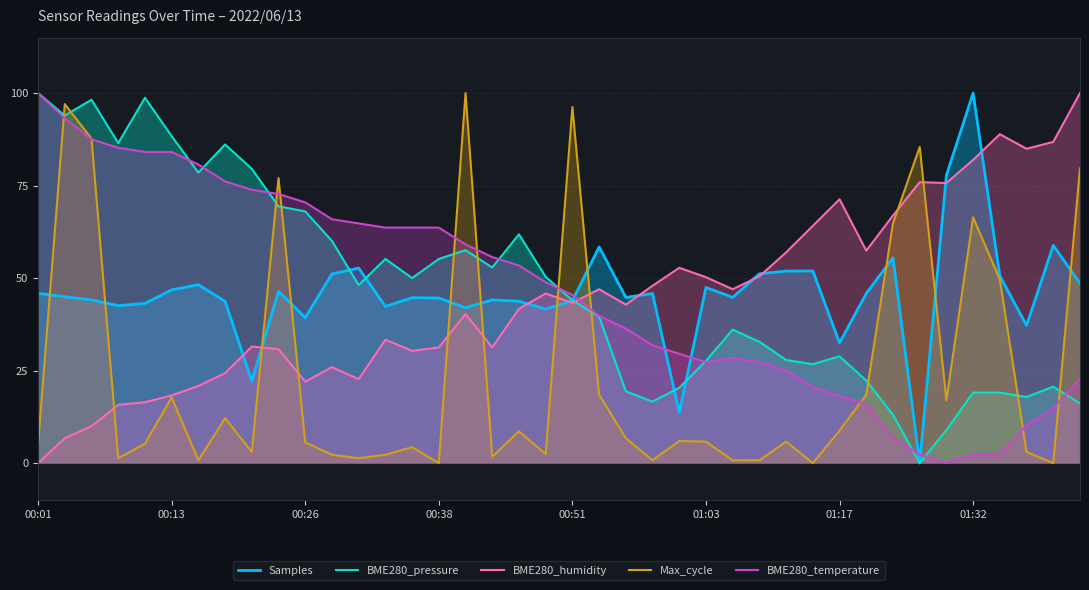

Which series ends up on top after the final intersection of Samples and BME280_temperature?

Samples